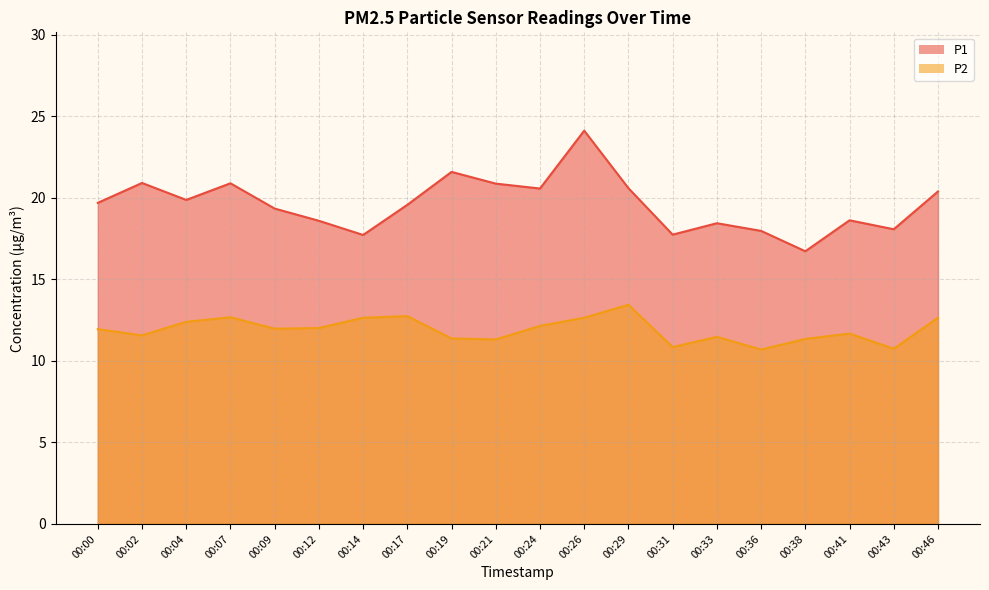

List the series in order of their overall mean, highest first.

P1, P2